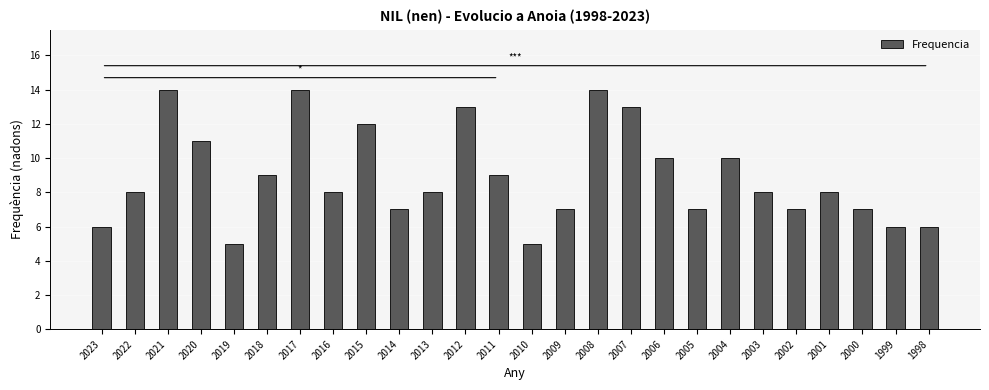

The value at 2016 is 12. True or false?

False